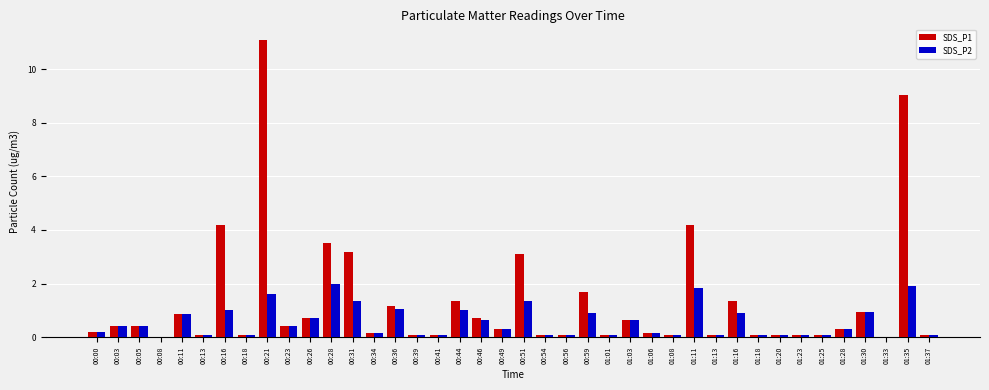

At which label does SDS_P2 reach its peak?

00:28